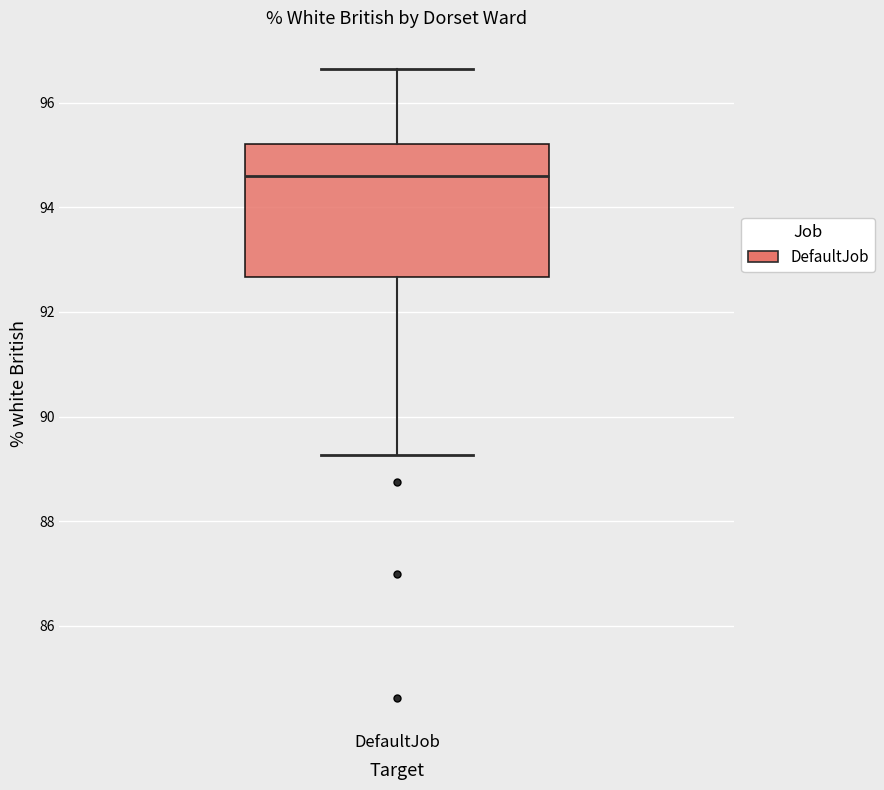

Where is the upper edge of the box for DefaultJob on the y-axis? The values are not printed on the chart, so give them approximately, as read against the axis.

95.2